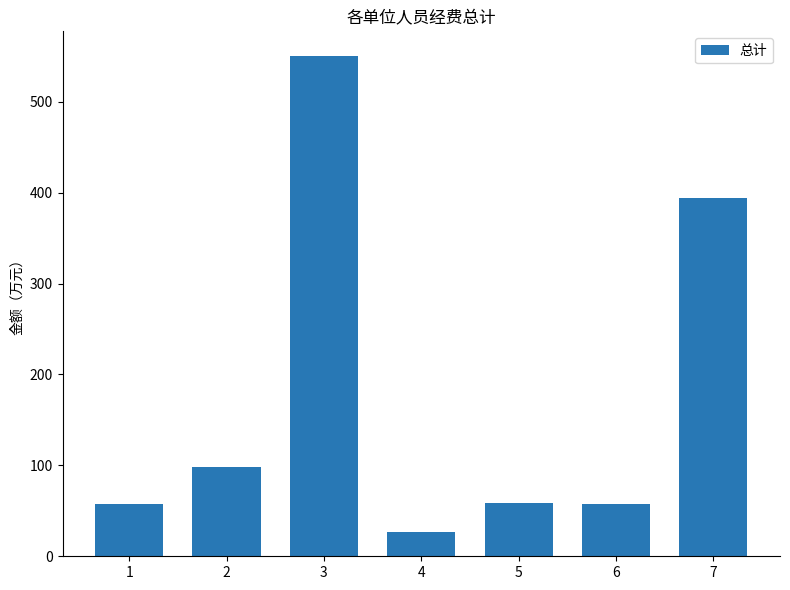

What is the difference between the values at 7 and 3?

155.3